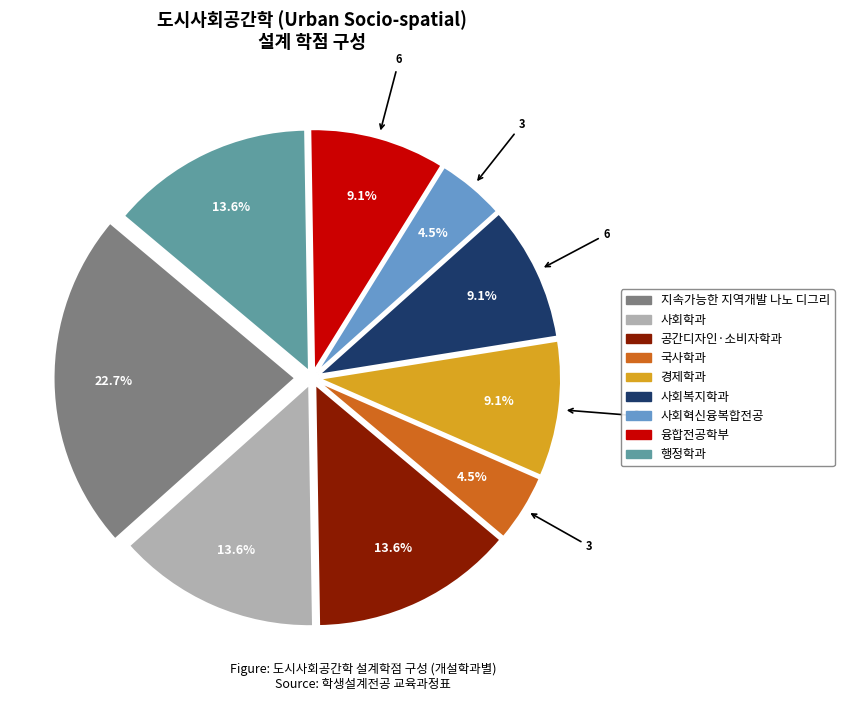

Count the number of slices in the pie.

9